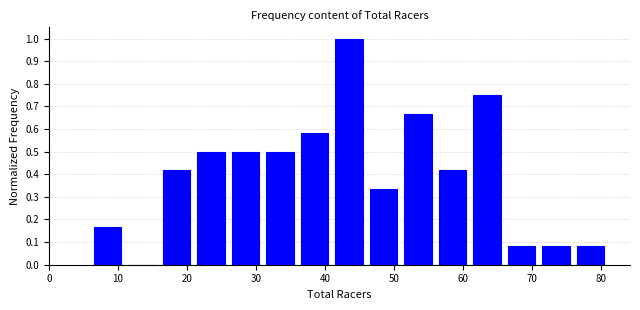

Reading left to right, list every bar in this chart as the range it spans on the x-axis followed by its height. The values are not printed on the chart, so give them approximately, as read against the axis.

6 to 11: 0.17
11 to 16: 0
16 to 21: 0.42
21 to 26: 0.50
26 to 31: 0.50
31 to 36: 0.50
36 to 41: 0.58
41 to 46: 1.00
46 to 51: 0.33
51 to 56: 0.67
56 to 61: 0.42
61 to 66: 0.75
66 to 71: 0.08
71 to 76: 0.08
76 to 81: 0.08